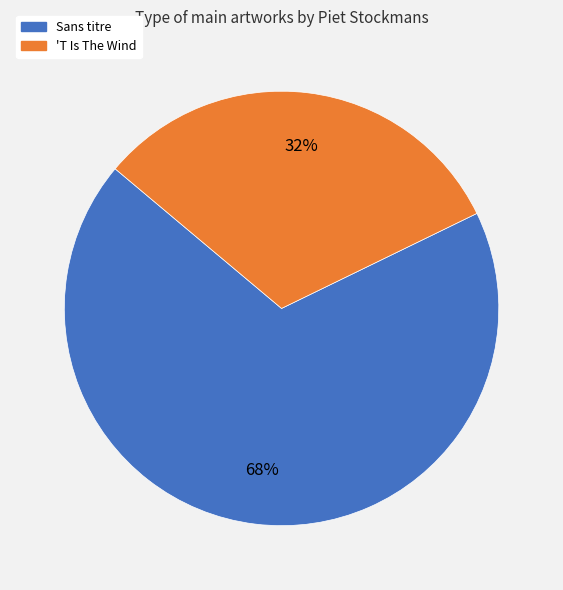

The Sans titre slice represents 54% of the pie. True or false?

False